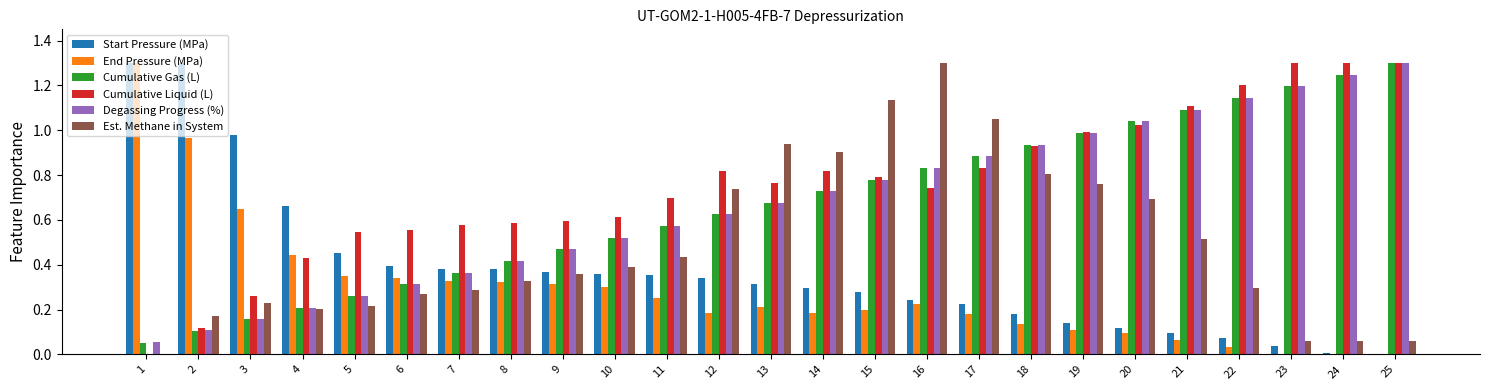

Does the chart contain stacked bars?

No